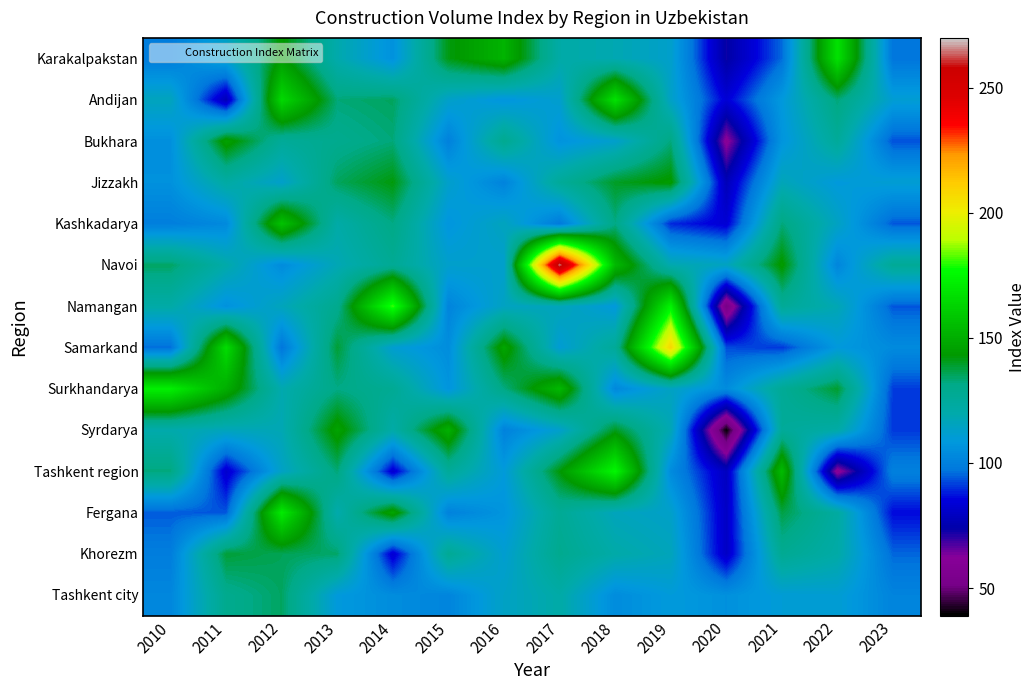

Reading left to right, extract all data points from this chart.

Karakalpakstan: 2010=98.7	2011=113.7	2012=144.4	2013=119.6	2014=106.0	2015=141.5	2016=152.1	2017=121.2	2018=118.3	2019=112.6	2020=72.9	2021=95.8	2022=168.1	2023=96.8
Andijan: 2010=115.8	2011=76.8	2012=164.9	2013=132.9	2014=135.0	2015=113.1	2016=107.2	2017=112.0	2018=168.0	2019=113.7	2020=83.7	2021=108.7	2022=133.0	2023=111.0
Bukhara: 2010=105.3	2011=146.7	2012=125.8	2013=129.2	2014=132.8	2015=100.3	2016=128.7	2017=106.5	2018=112.4	2019=132.5	2020=60.4	2021=107.0	2022=125.5	2023=93.0
Jizzakh: 2010=105.9	2011=122.2	2012=112.7	2013=135.1	2014=142.2	2015=112.6	2016=101.1	2017=125.6	2018=139.8	2019=144.4	2020=77.3	2021=116.9	2022=108.9	2023=111.1
Kashkadarya: 2010=99.7	2011=103.3	2012=157.4	2013=121.0	2014=131.8	2015=107.4	2016=115.7	2017=98.1	2018=131.7	2019=89.3	2020=83.3	2021=132.7	2022=114.5	2023=93.9
Navoi: 2010=134.7	2011=120.3	2012=103.9	2013=117.6	2014=127.3	2015=112.5	2016=112.1	2017=265.7	2018=154.4	2019=118.9	2020=115.1	2021=144.5	2022=101.9	2023=126.5
Namangan: 2010=121.2	2011=105.9	2012=116.2	2013=129.2	2014=181.4	2015=101.5	2016=114.7	2017=116.7	2018=108.6	2019=174.0	2020=51.1	2021=126.3	2022=117.9	2023=93.7
Samarkand: 2010=96.0	2011=166.2	2012=97.0	2013=138.5	2014=111.2	2015=104.6	2016=147.8	2017=110.6	2018=125.9	2019=208.5	2020=92.7	2021=90.7	2022=108.8	2023=103.7
Surkhandarya: 2010=172.7	2011=150.4	2012=119.1	2013=131.6	2014=127.6	2015=107.1	2016=132.0	2017=154.0	2018=102.7	2019=114.6	2020=104.1	2021=126.6	2022=139.2	2023=91.1
Syrdarya: 2010=119.6	2011=116.2	2012=117.8	2013=146.7	2014=120.9	2015=151.2	2016=100.7	2017=112.4	2018=140.4	2019=117.6	2020=39.4	2021=125.6	2022=121.3	2023=90.8
Tashkent region: 2010=132.8	2011=81.8	2012=114.0	2013=133.0	2014=82.3	2015=125.5	2016=109.3	2017=142.5	2018=175.1	2019=104.0	2020=78.9	2021=155.0	2022=59.5	2023=100.3
Fergana: 2010=94.1	2011=93.8	2012=171.1	2013=119.4	2014=147.8	2015=100.7	2016=107.1	2017=126.9	2018=116.0	2019=113.1	2020=80.2	2021=137.2	2022=123.0	2023=86.0
Khorezm: 2010=99.3	2011=138.3	2012=135.6	2013=134.2	2014=82.4	2015=127.1	2016=111.5	2017=128.9	2018=120.7	2019=116.3	2020=80.3	2021=127.8	2022=121.1	2023=95.4
Tashkent city: 2010=102.3	2011=129.3	2012=134.8	2013=108.9	2014=104.4	2015=101.7	2016=114.0	2017=121.1	2018=104.2	2019=109.4	2020=105.7	2021=110.3	2022=111.1	2023=101.3